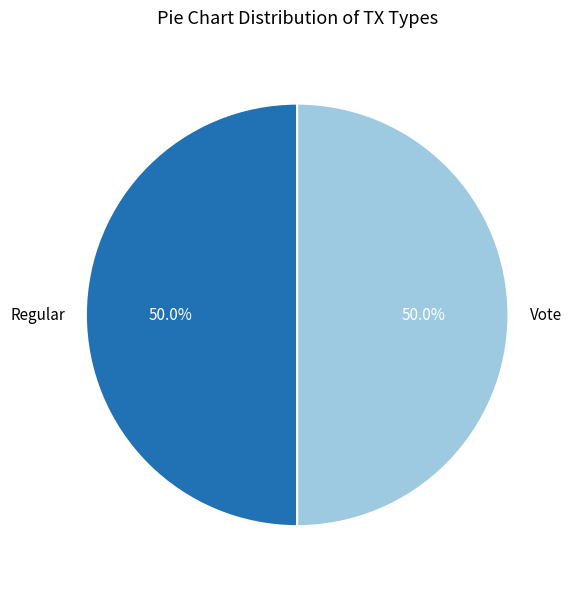

What percentage is NOT represented by Regular?

50.0%